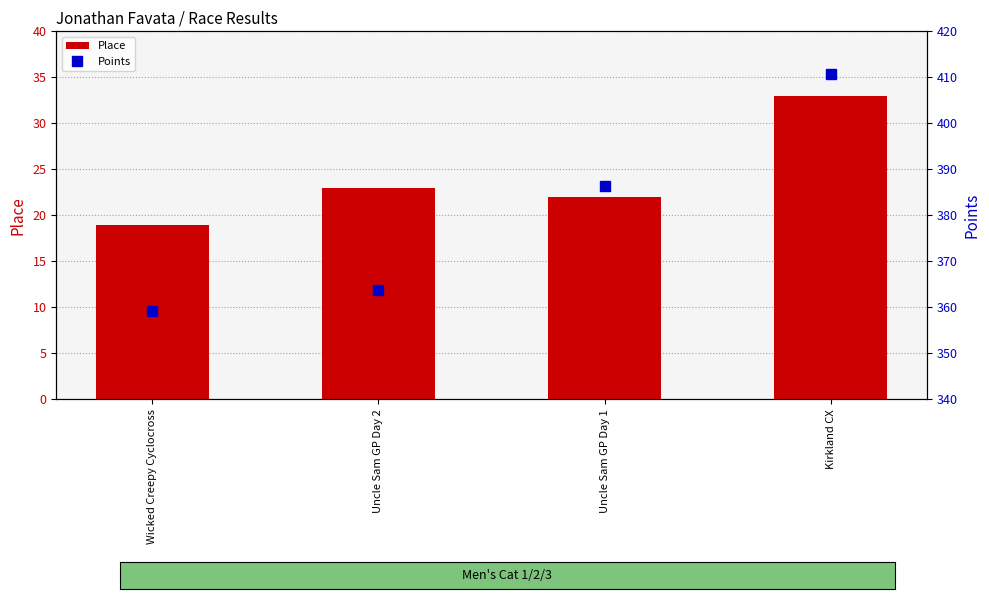

What position from the right is Uncle Sam GP Day 2?

3